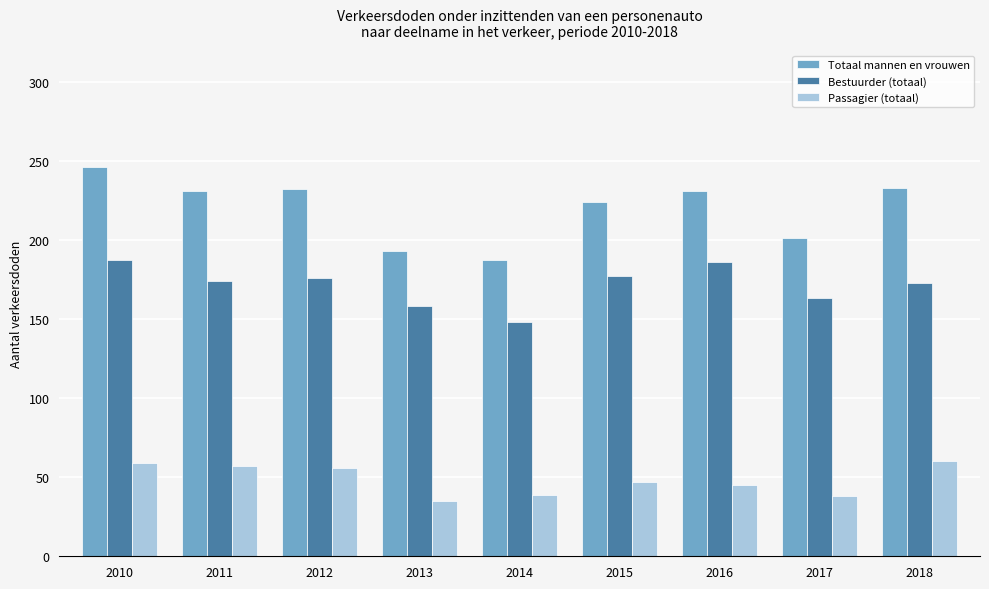

Rank the series by their maximum value, from lowest to highest.

Passagier (totaal), Bestuurder (totaal), Totaal mannen en vrouwen